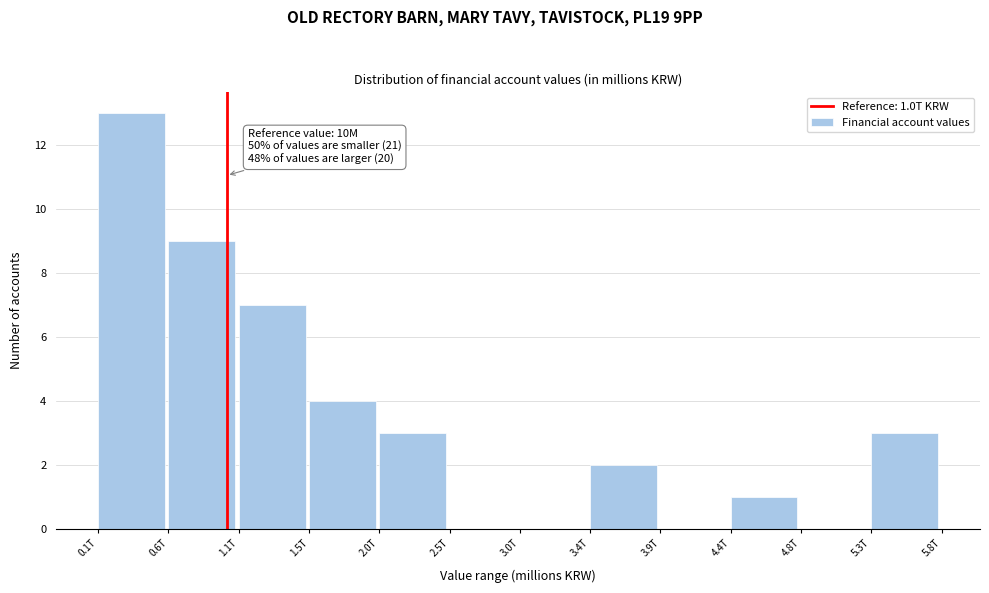

Reading left to right, what are all the values shown in this chart?

0.1T=13	0.6T=9	1.1T=7	1.5T=4	2.0T=3	2.5T=0	3.0T=0	3.4T=2	3.9T=0	4.4T=1	4.8T=0	5.3T=3